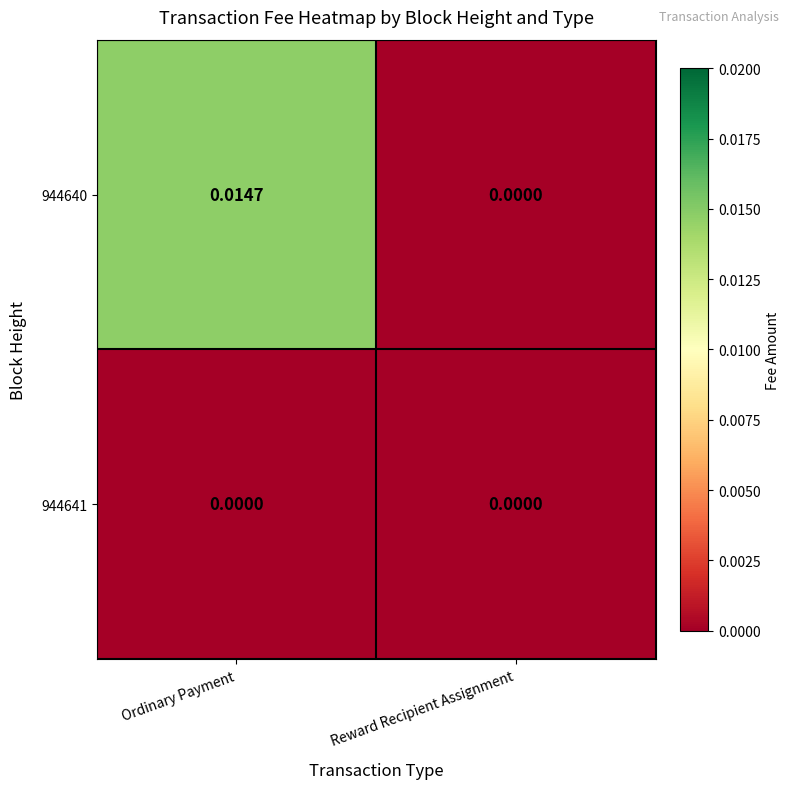

List the labels in order of 944640 value, smallest first.

Reward Recipient Assignment, Ordinary Payment